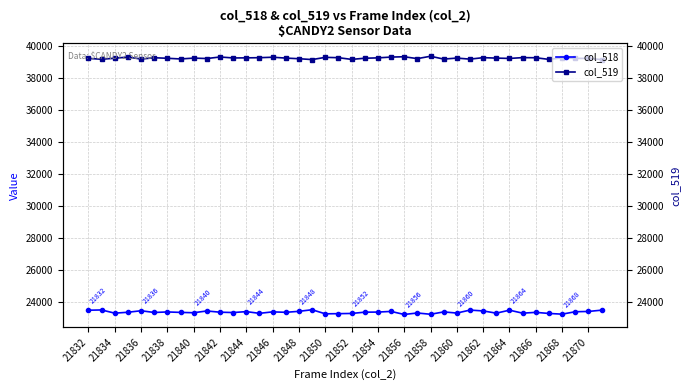

What position from the left is 21840?

9